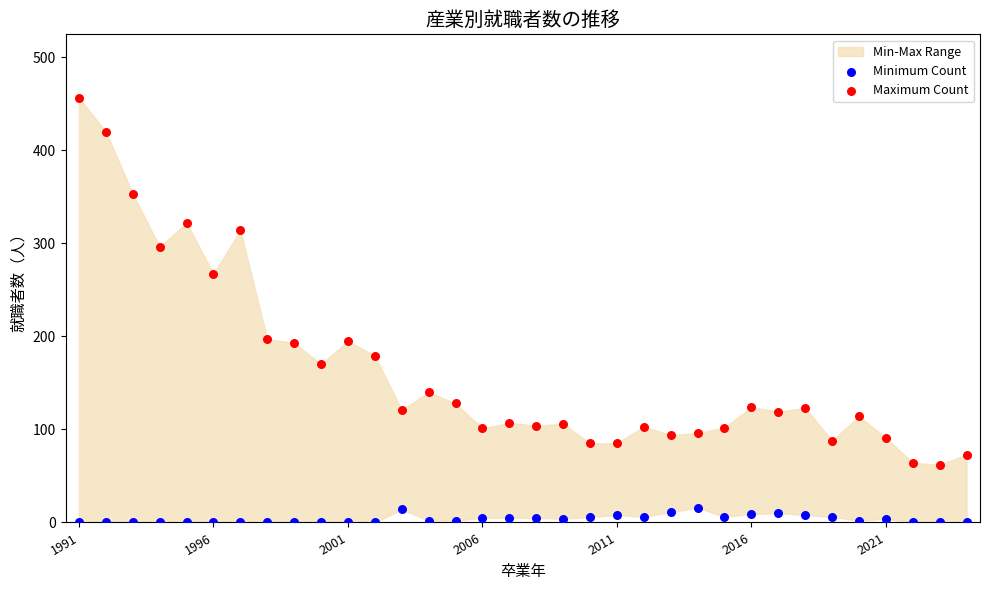

Which series contains the lowest Y value?

Minimum Count